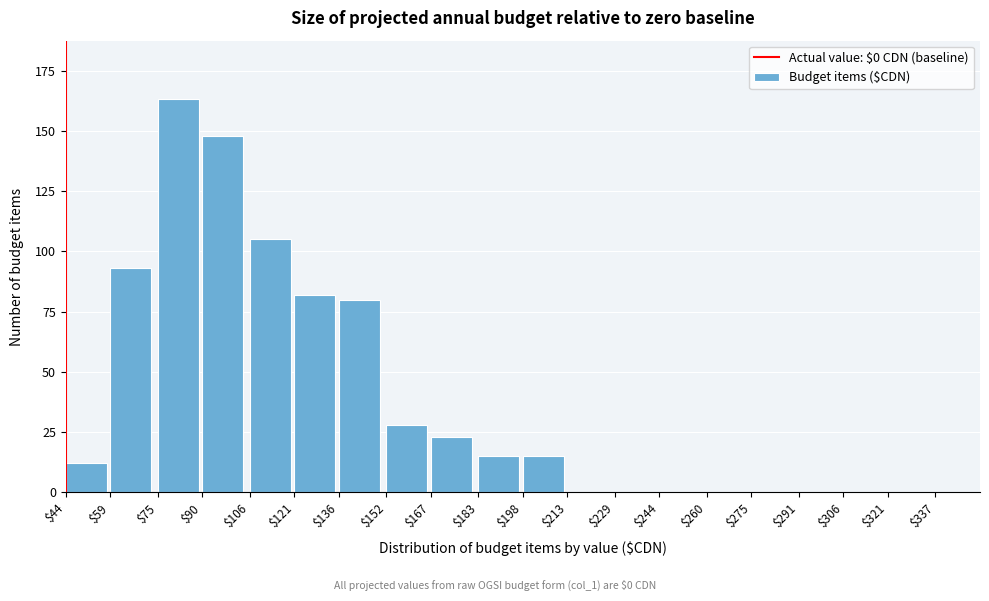

What is the sum of all values?

764